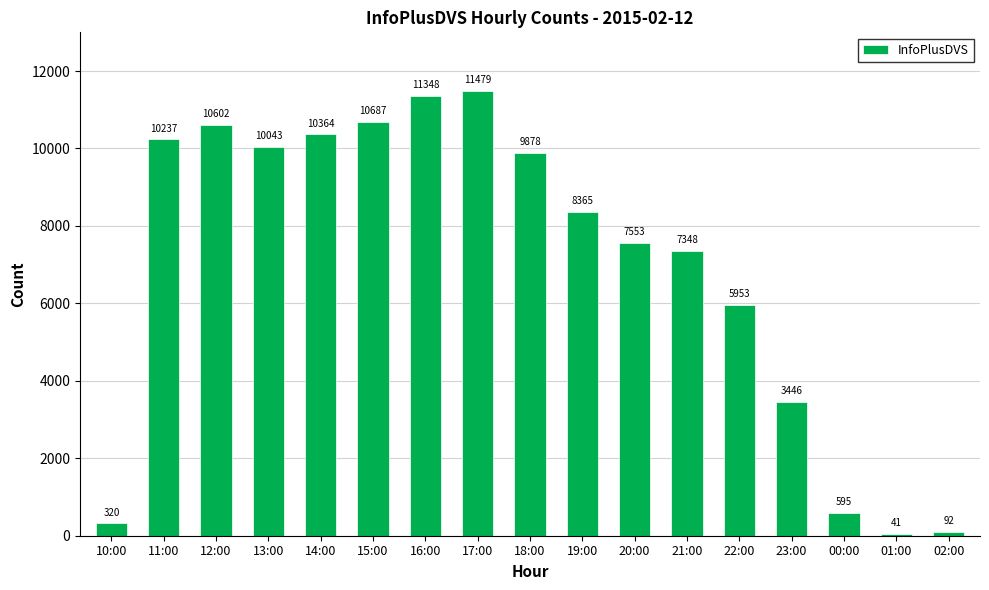

What is the sum of the values at 21:00 and 19:00?

15713